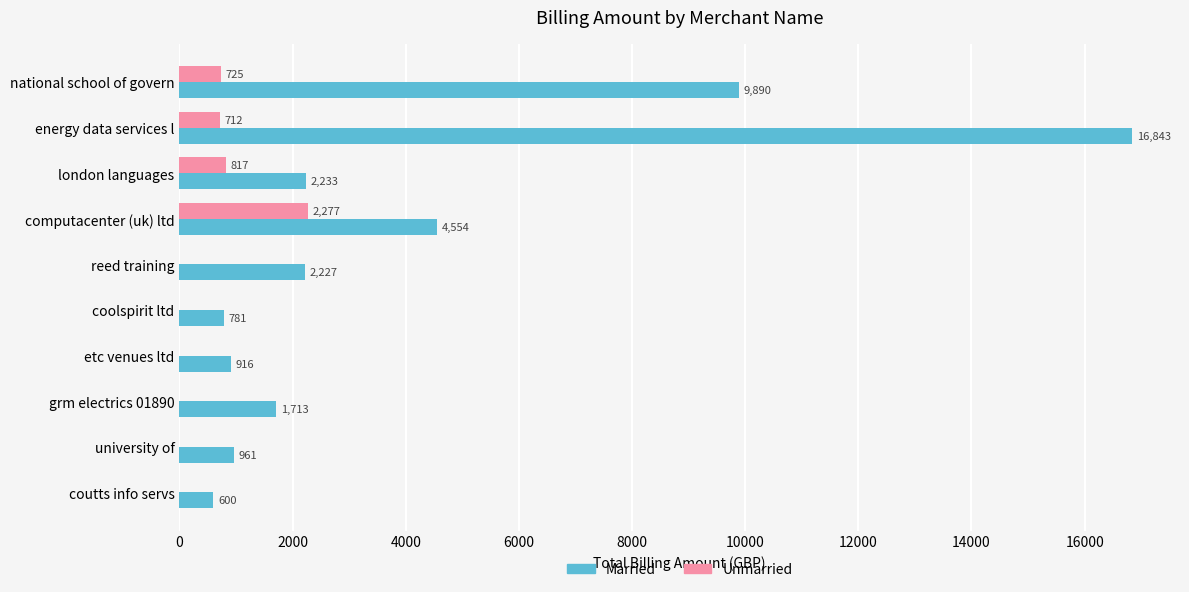

Is it true that Unmarried equals 0.0 at etc venues ltd?

True